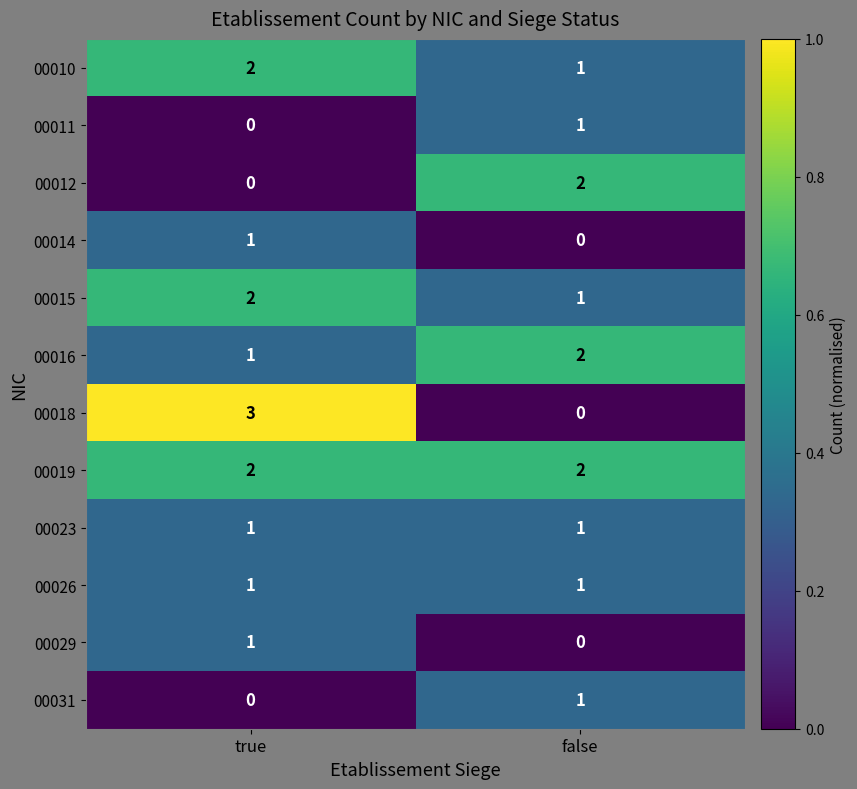

Which series has the widest spread of values?

00018